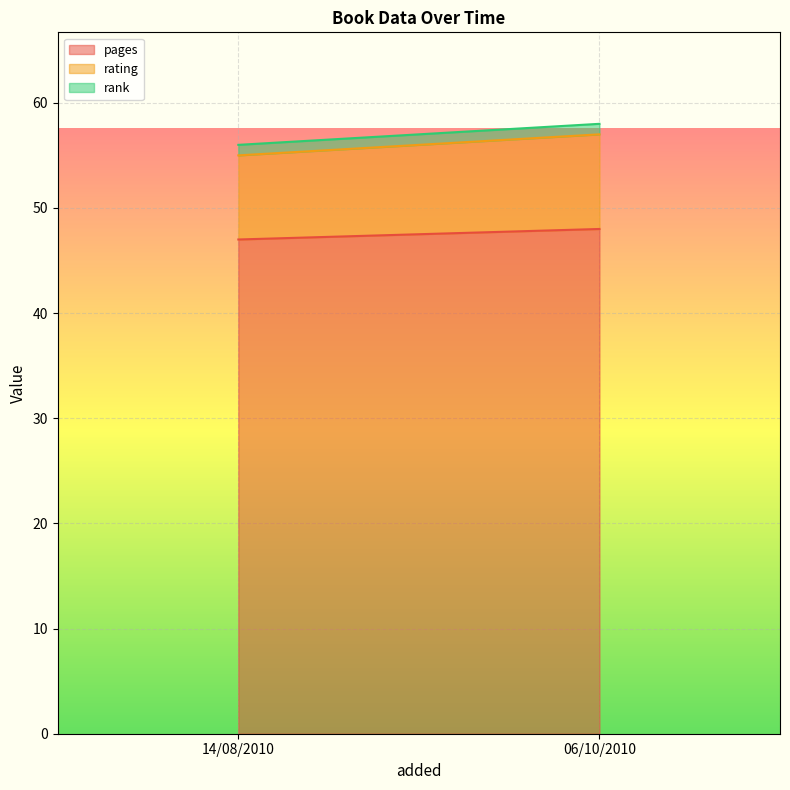

What is the maximum value for pages?

48